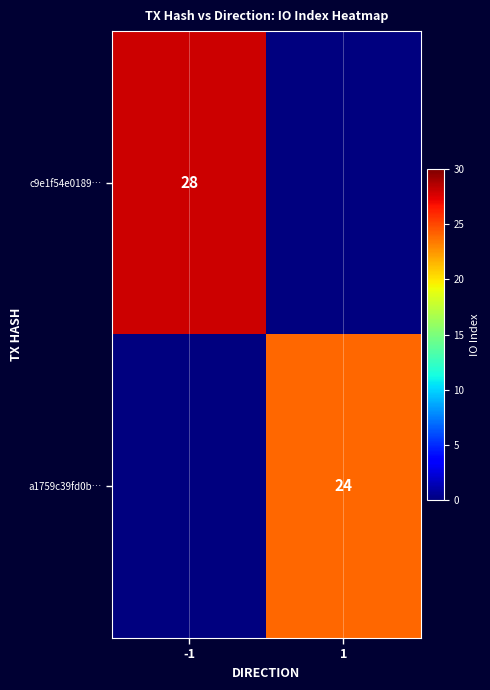

At which category does the chart reach its peak across all series?

-1